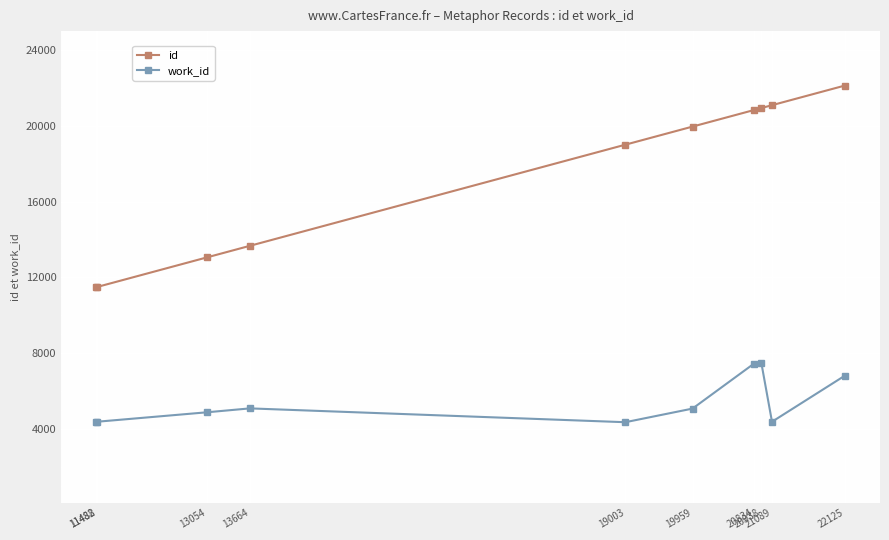

Does the chart have visible grid lines?

Yes